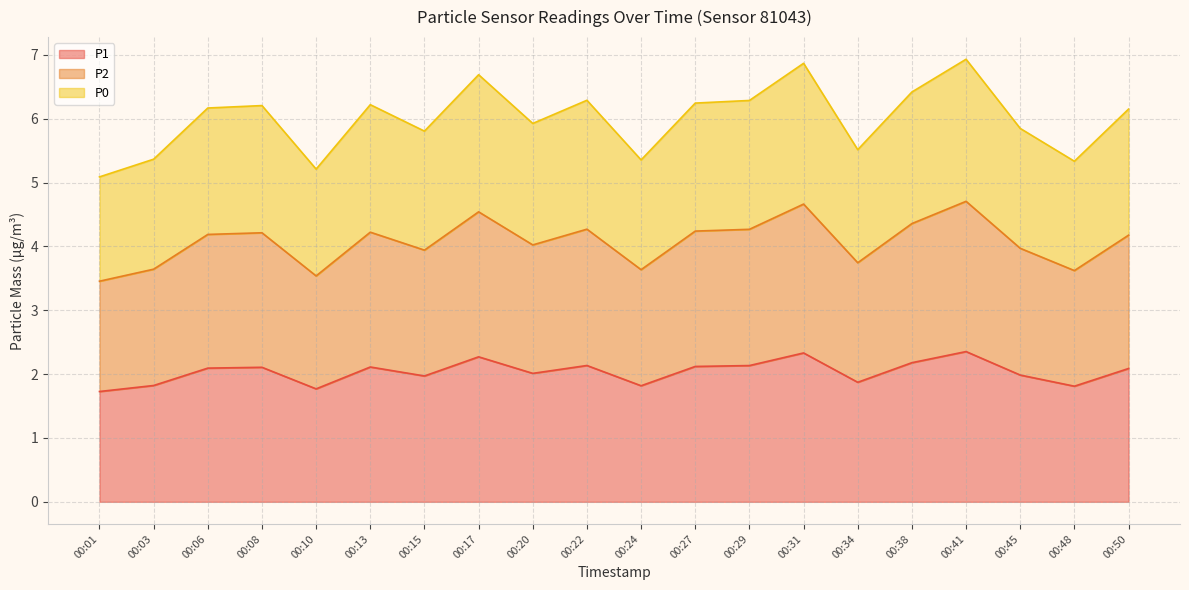

What is the sum of the P1 values at 00:10 and 00:50?

3.9